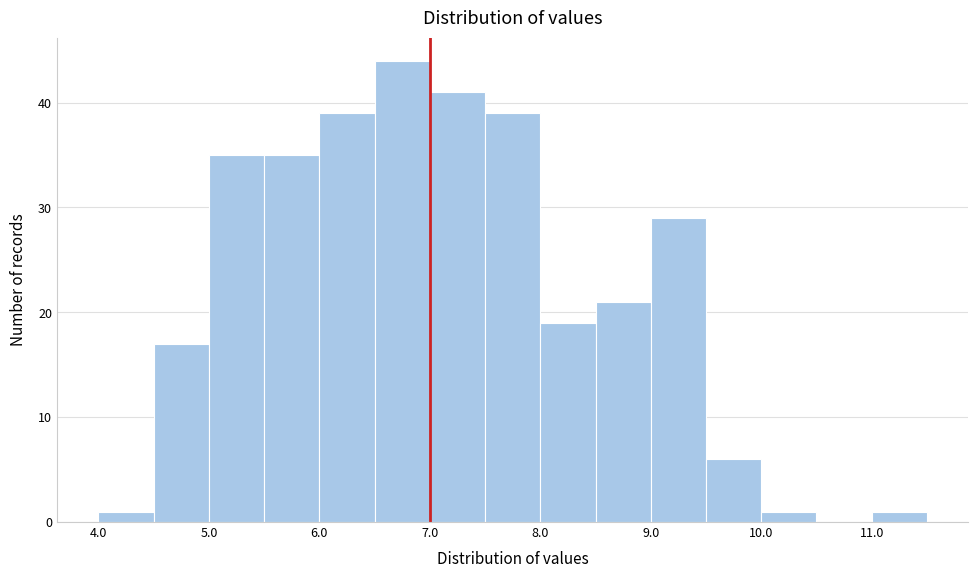

How tall is the bar that spans 4.0 to 4.5 on the x-axis? The values are not printed on the chart, so give them approximately, as read against the axis.

1